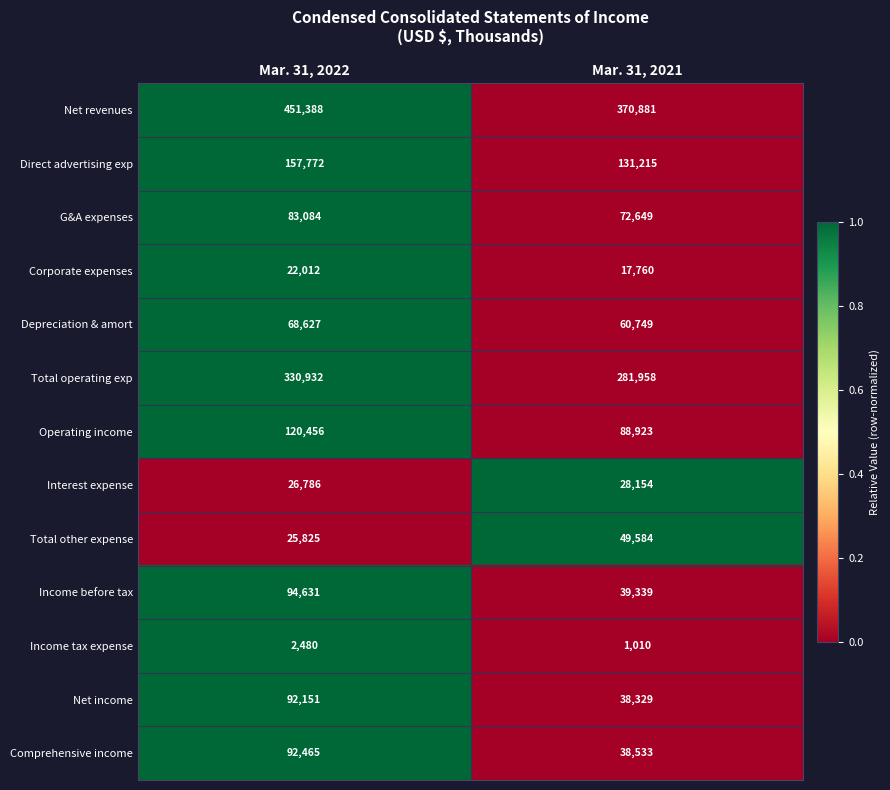

What is the difference between the highest and lowest values at Mar. 31, 2021?

369871